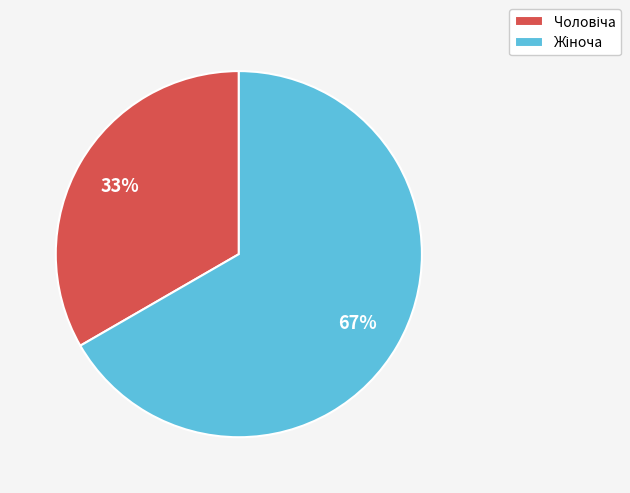

To the nearest percent, what is the average slice percentage?

50%